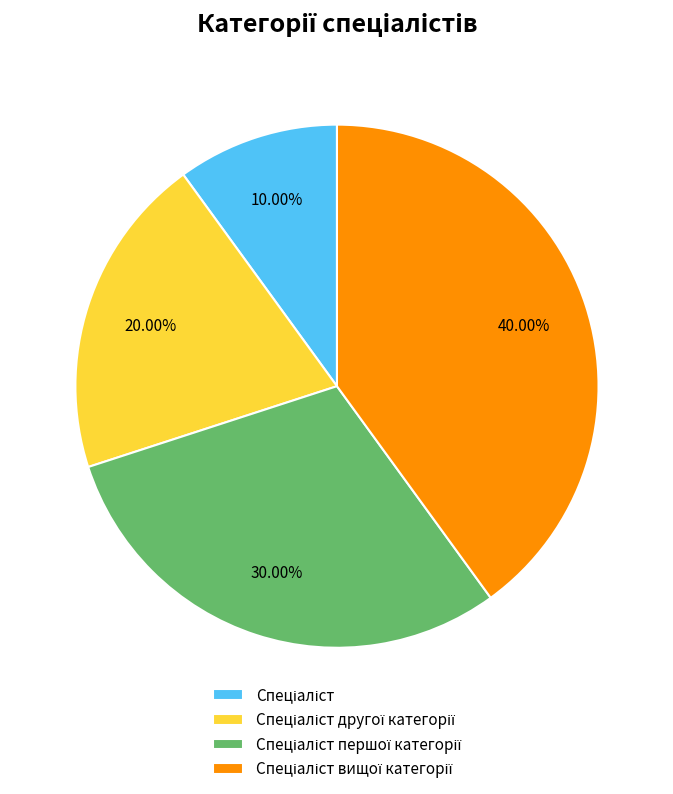

Is there a majority slice in this chart?

No